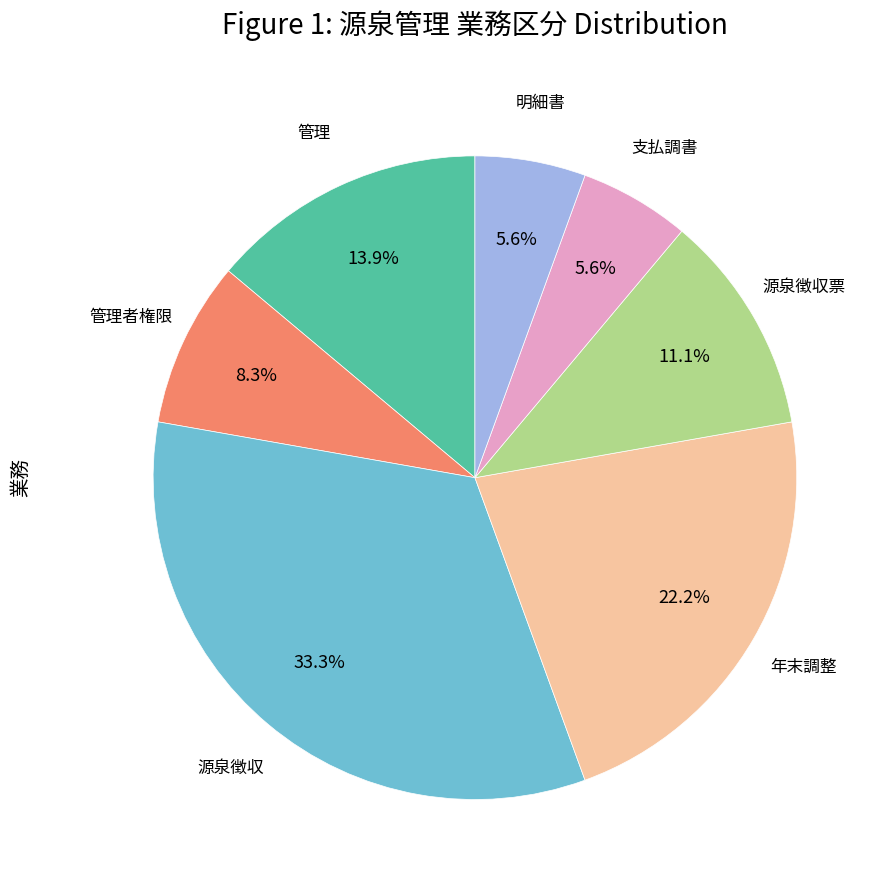

How many segments does this pie chart have?

7